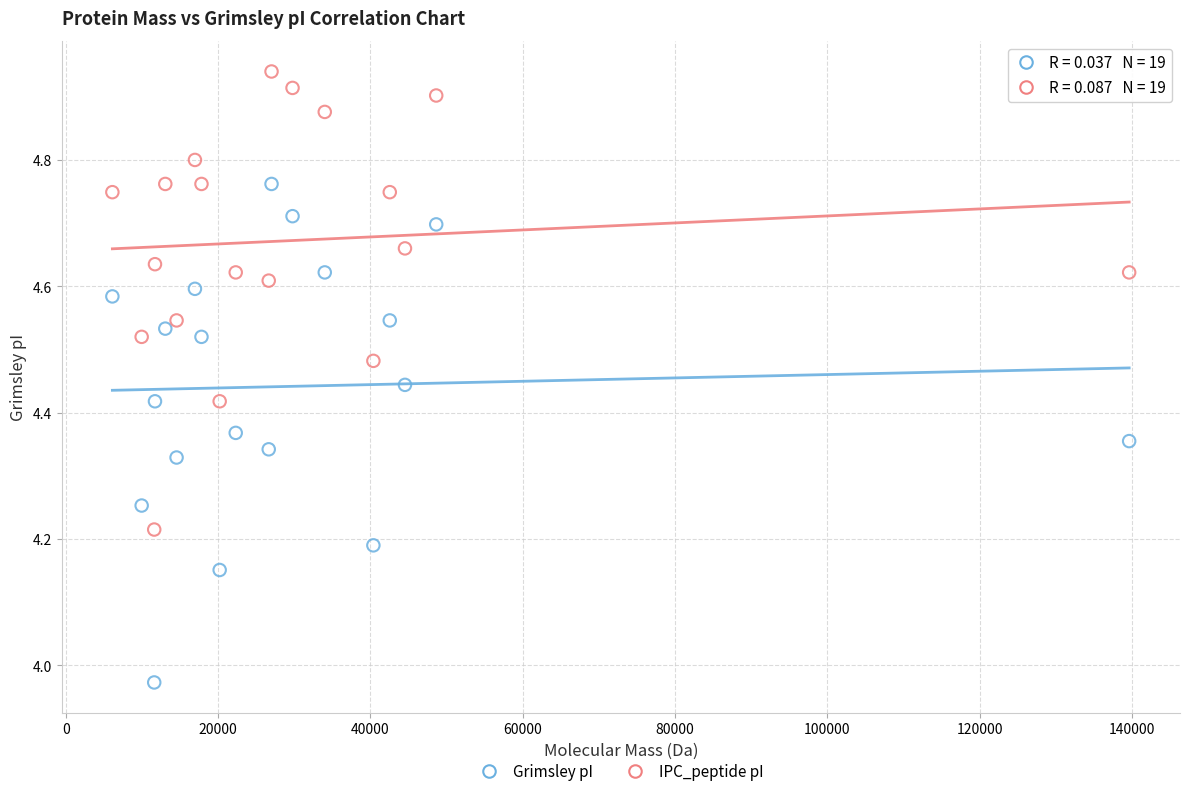

Which series reaches the maximum Y coordinate?

IPC_peptide pI